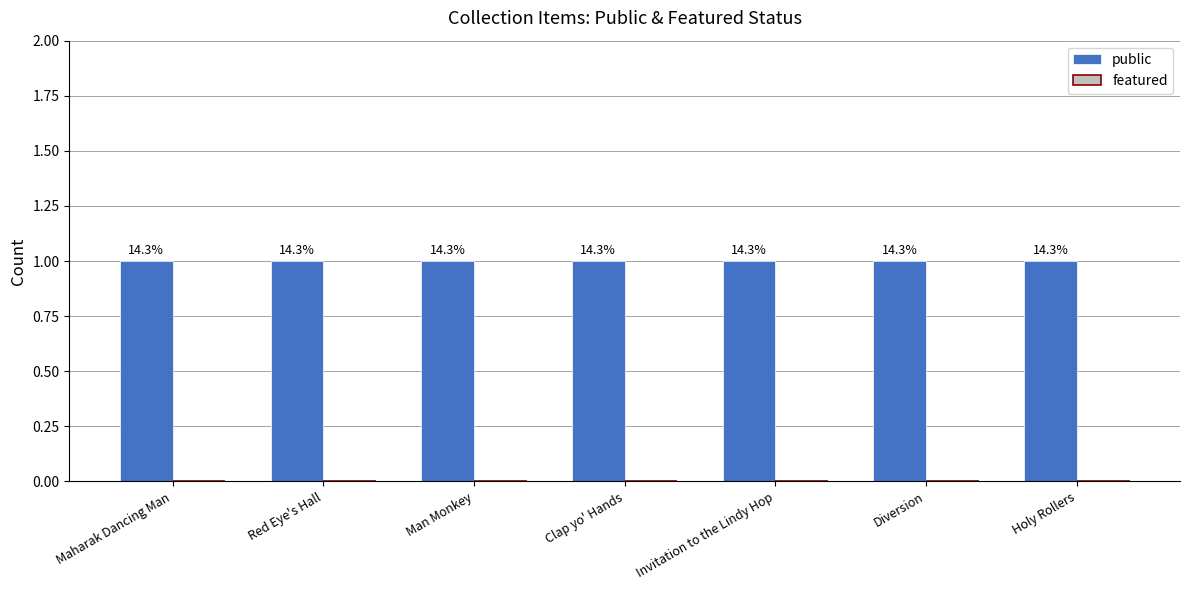

Reading left to right, what are all the values shown in this chart?

public: Maharak Dancing Man=1	Red Eye's Hall=1	Man Monkey=1	Clap yo' Hands=1	Invitation to the Lindy Hop=1	Diversion=1	Holy Rollers=1
featured: Maharak Dancing Man=0	Red Eye's Hall=0	Man Monkey=0	Clap yo' Hands=0	Invitation to the Lindy Hop=0	Diversion=0	Holy Rollers=0